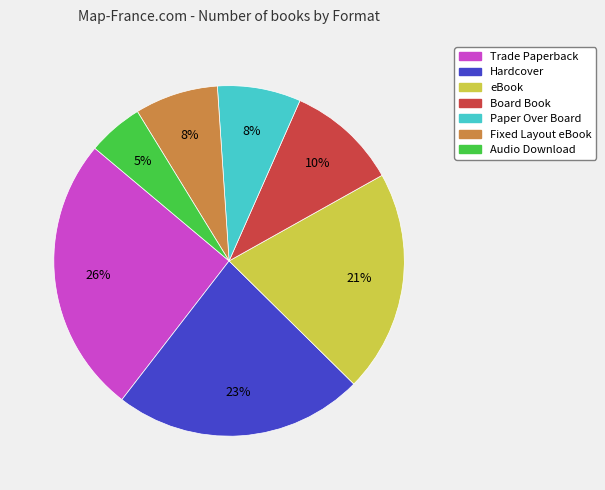

Approximately how many times larger is the value at Board Book compared to Trade Paperback?

0.4